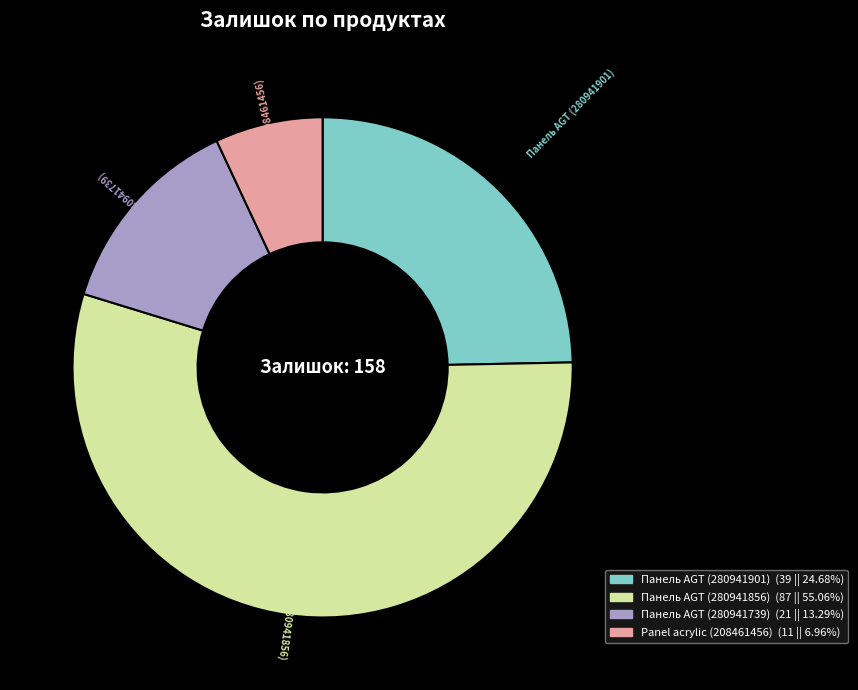

True or false: Панель AGT (280941739) accounts for 13% of the total.

True